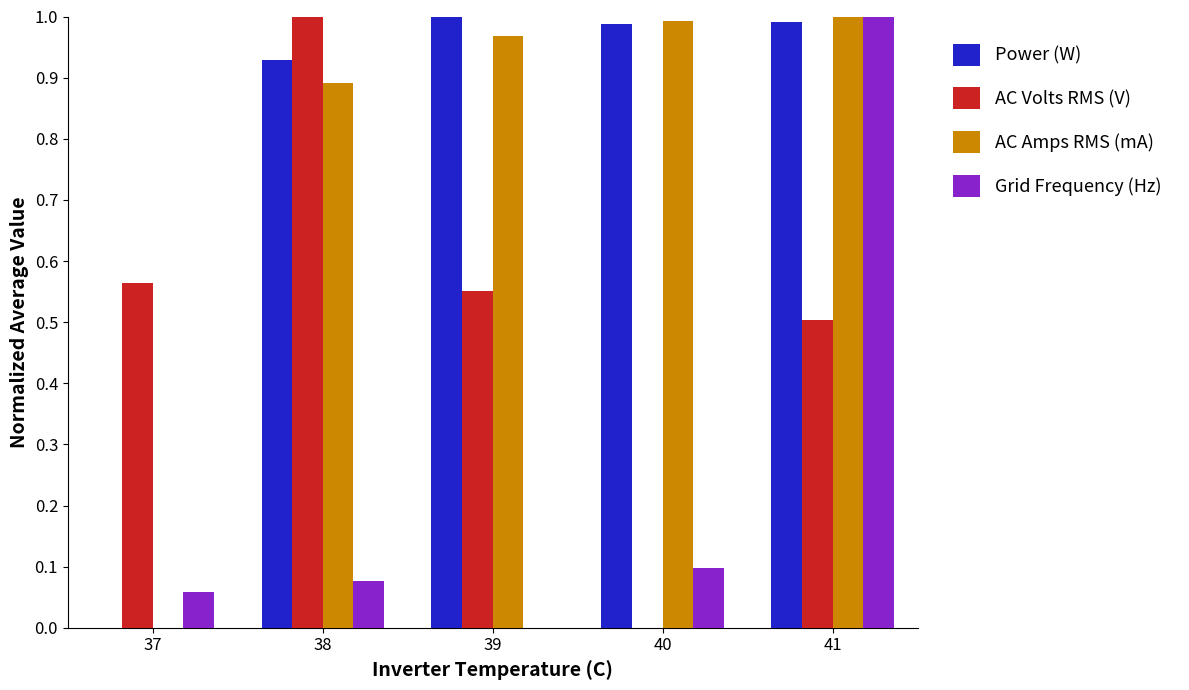

The value of AC Amps RMS (mA) at 41 is 0.7. True or false?

False